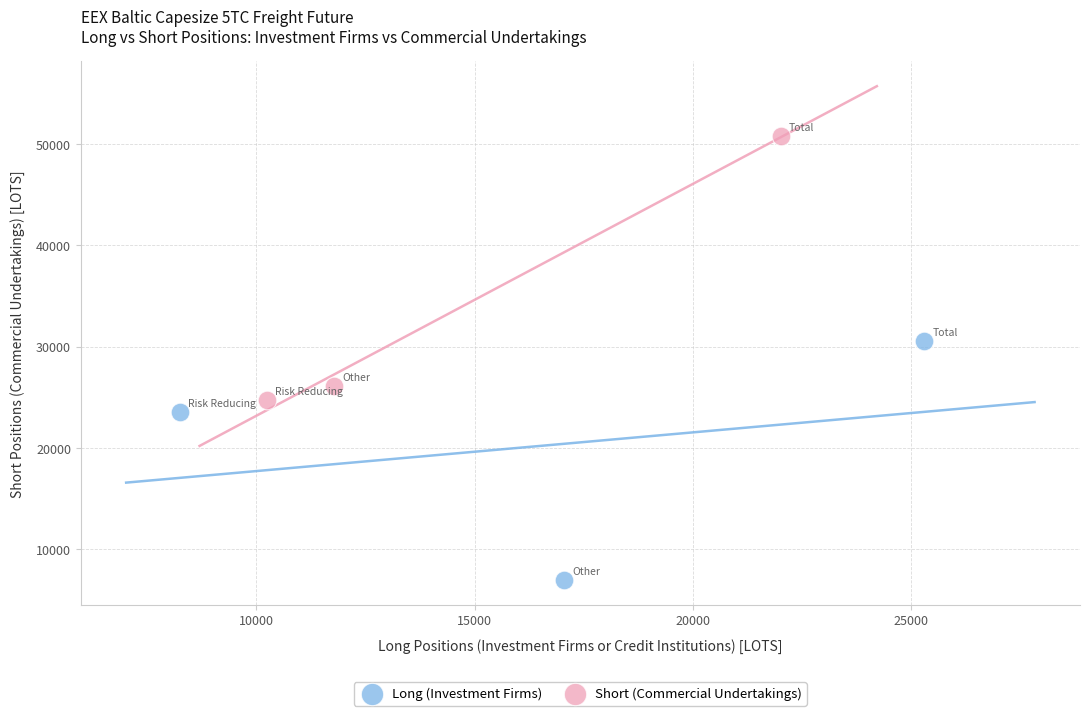

Which series has the widest spread of Y values?

Short (Commercial Undertakings)